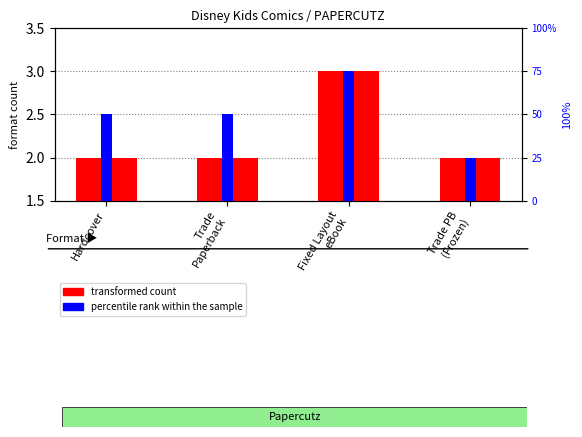

What is the total value across all series at Trade PB
(Frozen)?

27